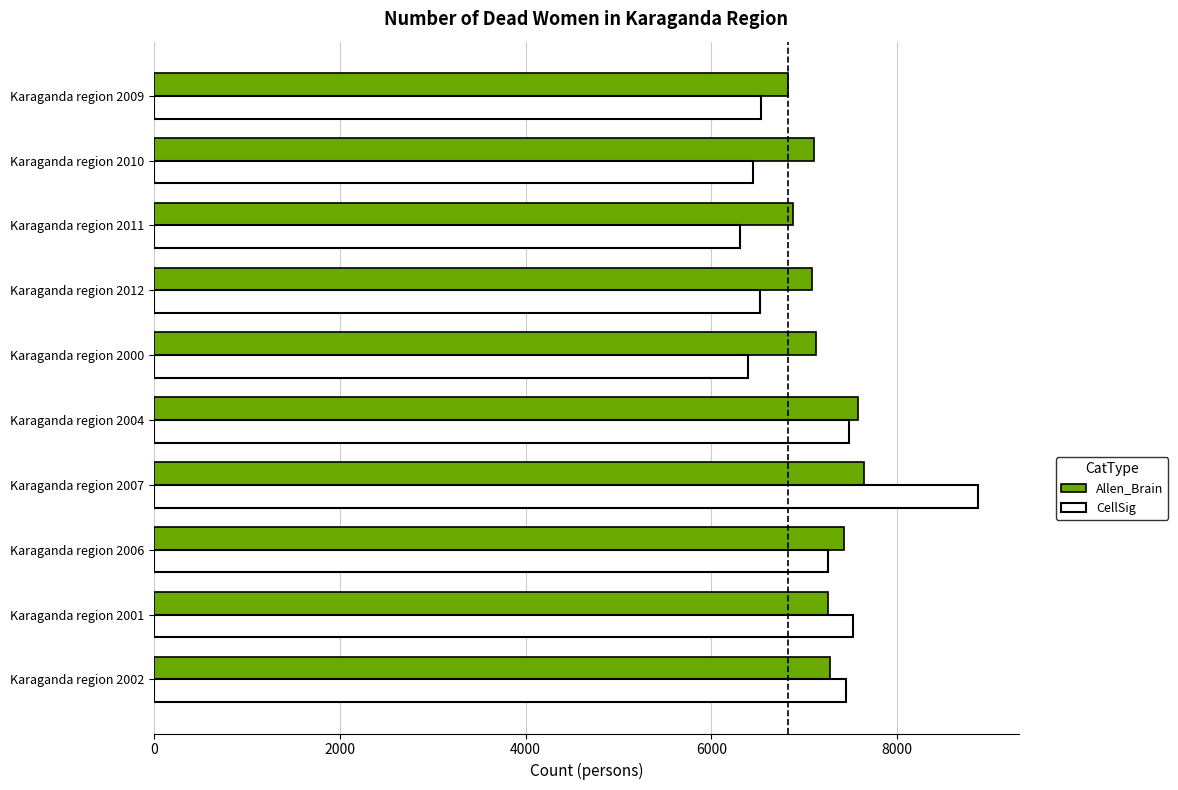

What is the sum of all Allen_Brain values?

72188